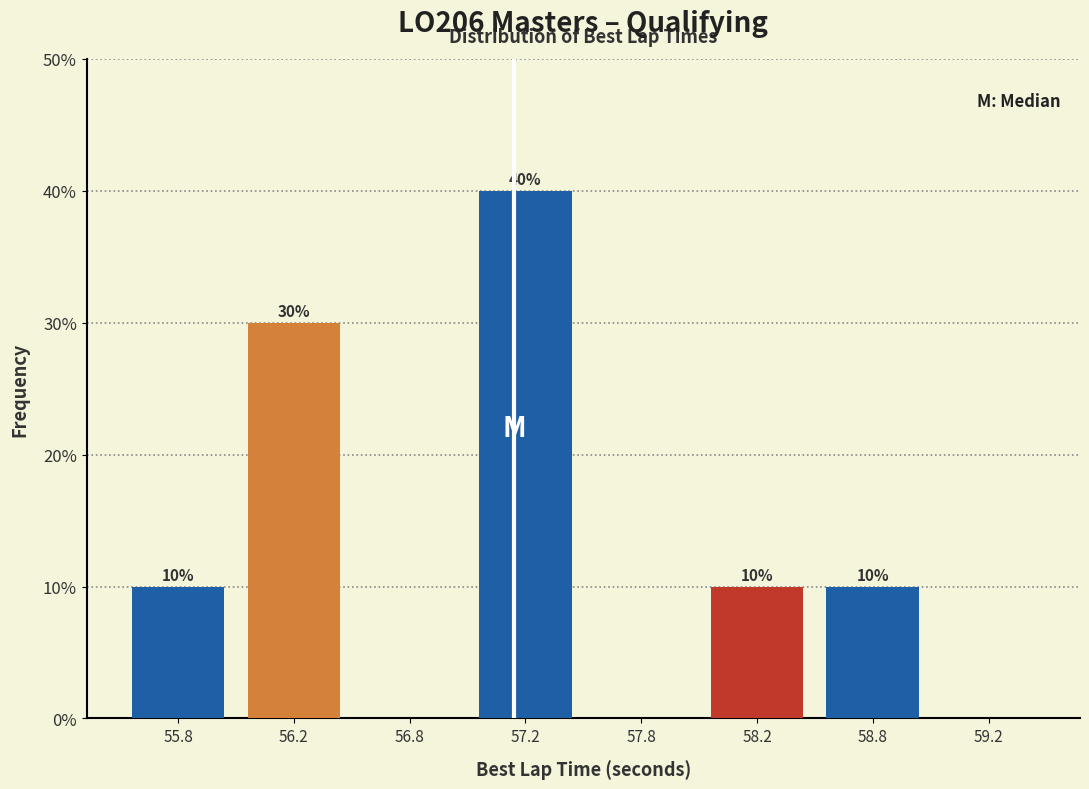

Reading right to left, extract all data points from this chart.

59.2=0	58.8=10	58.2=10	57.8=0	57.2=40	56.8=0	56.2=30	55.8=10